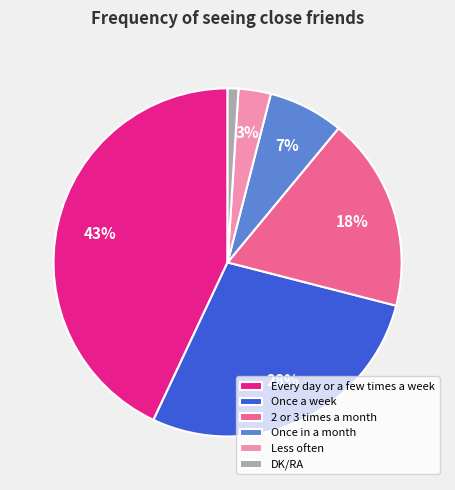

To the nearest percent, what is the average slice percentage?

17%